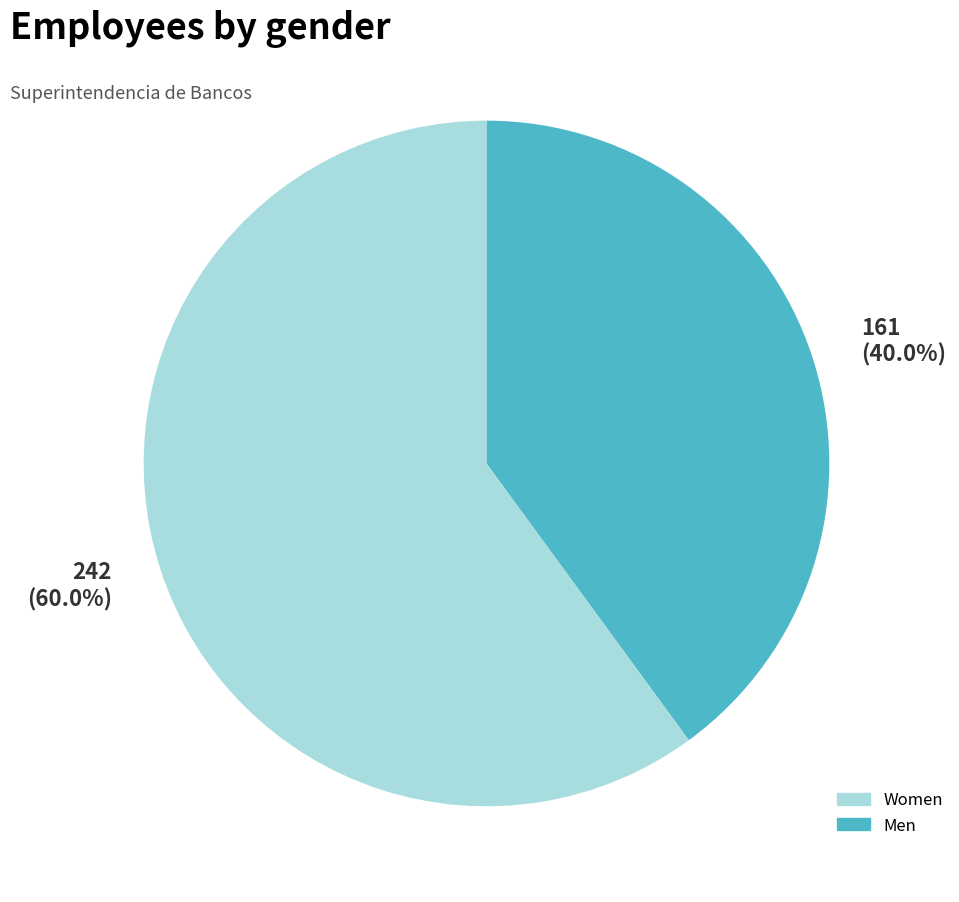

Is there a majority slice in this chart?

Yes